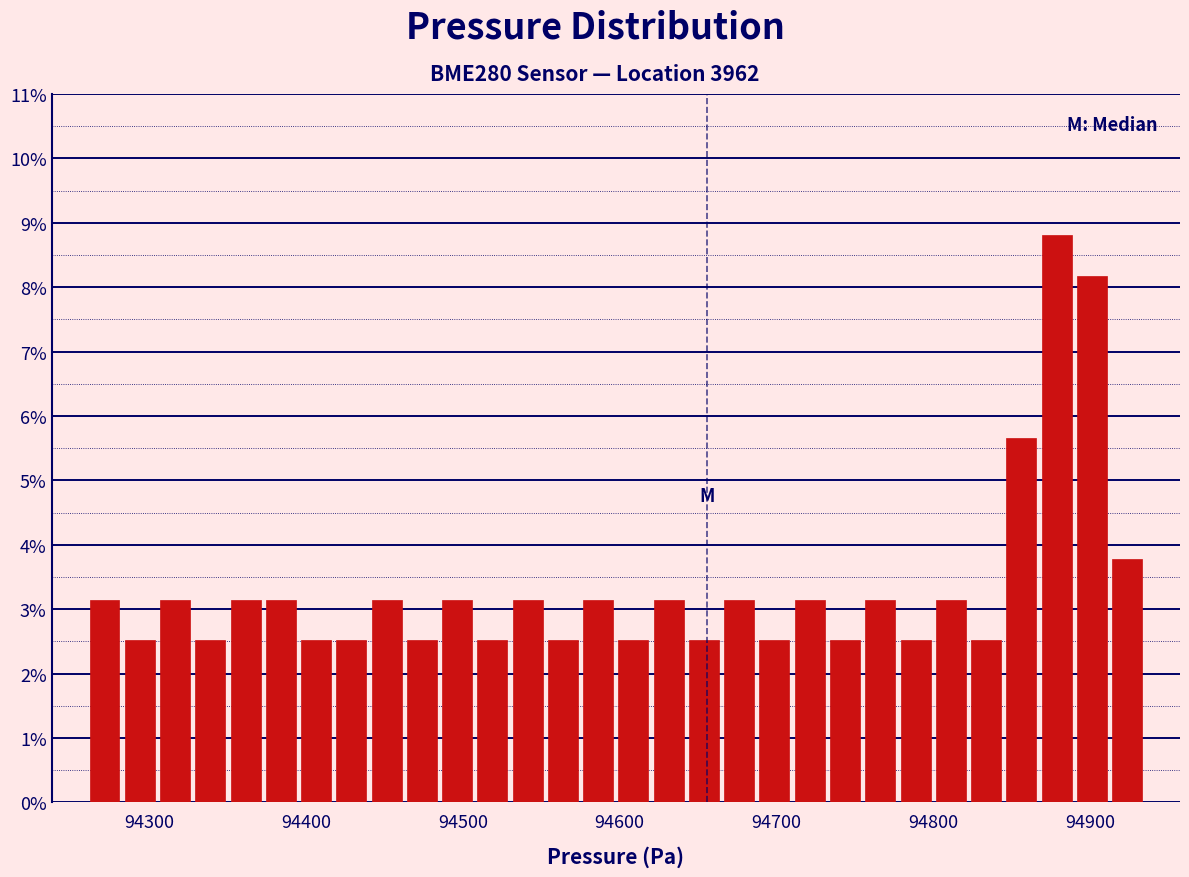

Around what value on the x-axis is the tallest bar? Give the approximate position of its centre, as read against the axis.

94880